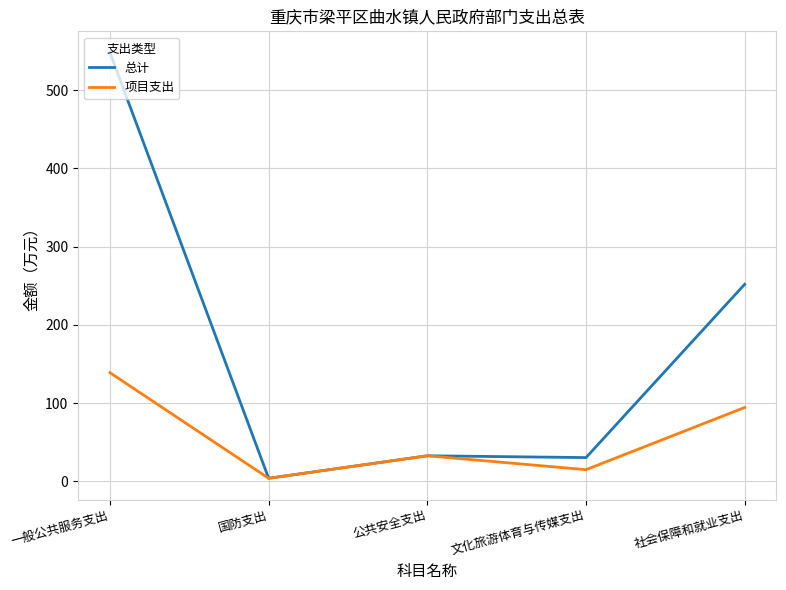

True or false: 项目支出 has a value of 77.5 at 一般公共服务支出.

False